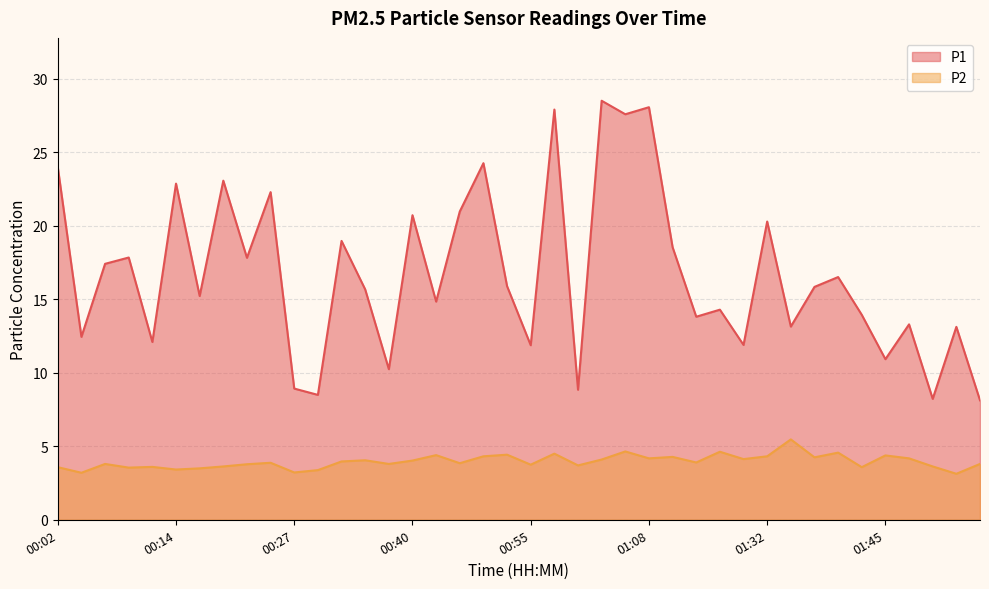

What is the value of the P2 point at the 38th from the left?

3.6